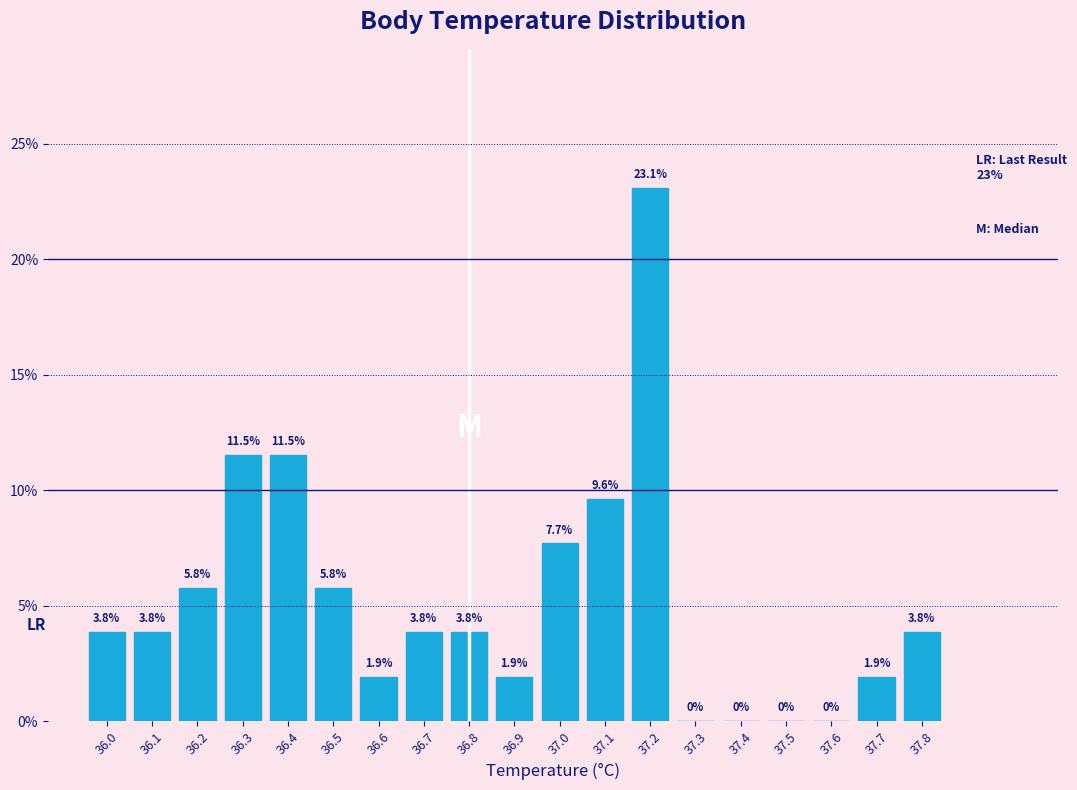

Reading left to right, transcribe this chart: for each bar, give the range it covers on the x-axis and its height.

35.95 to 36.05: 3.8
36.05 to 36.15: 3.8
36.15 to 36.25: 5.8
36.25 to 36.35: 11.5
36.35 to 36.45: 11.5
36.45 to 36.55: 5.8
36.55 to 36.65: 1.9
36.65 to 36.75: 3.8
36.75 to 36.85: 3.8
36.85 to 36.95: 1.9
36.95 to 37.05: 7.7
37.05 to 37.15: 9.6
37.15 to 37.25: 23.1
37.25 to 37.35: 0.0
37.35 to 37.45: 0.0
37.45 to 37.55: 0.0
37.55 to 37.65: 0.0
37.65 to 37.75: 1.9
37.75 to 37.85: 3.8